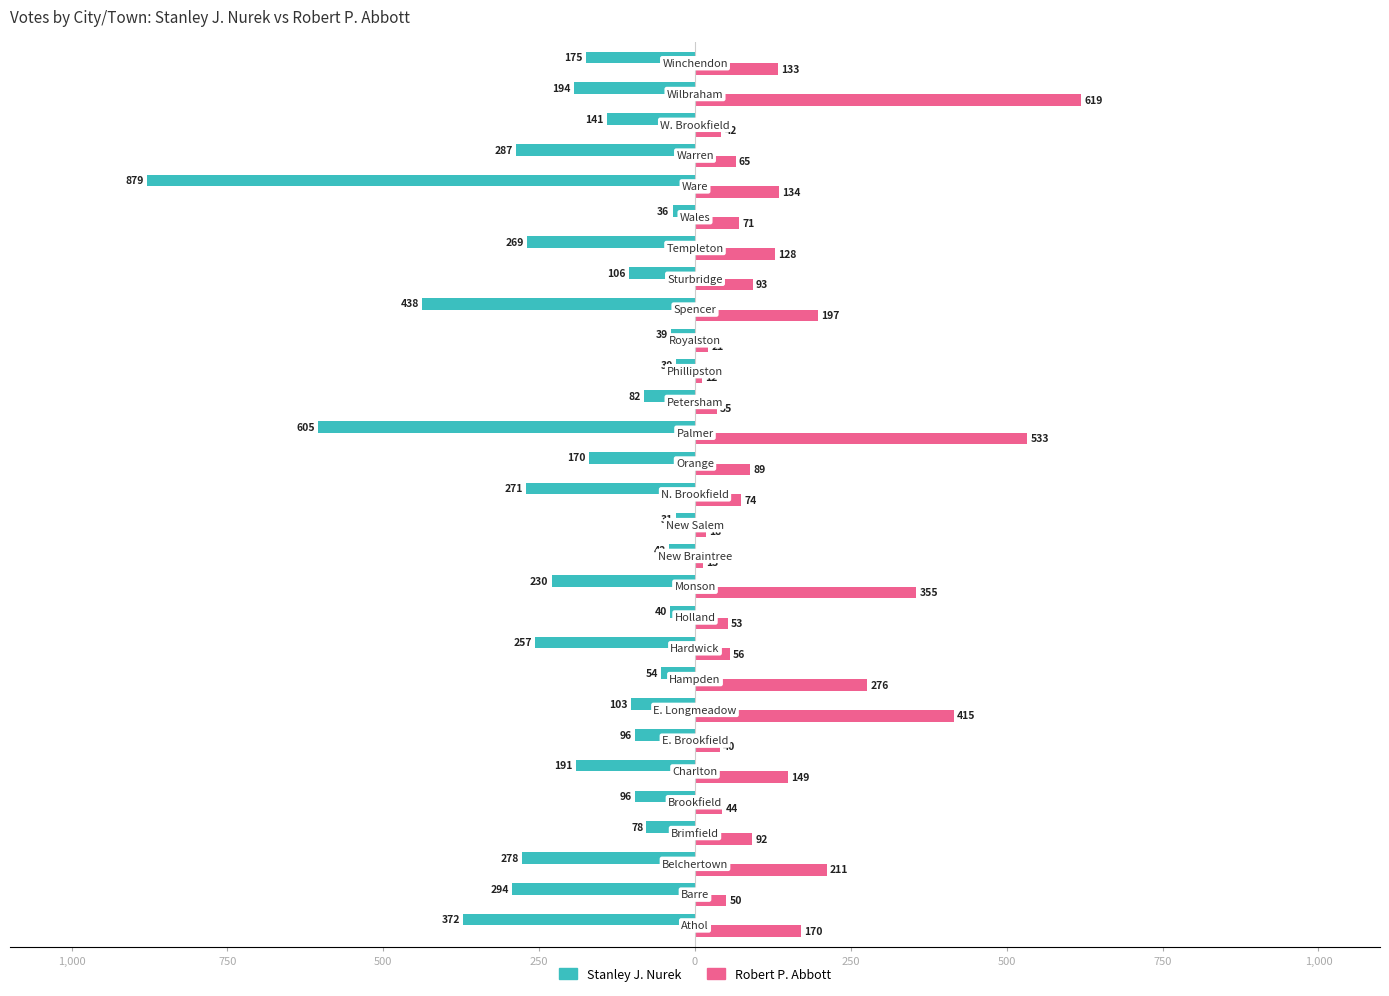

What is the value of the Stanley J. Nurek bar at the 5th from the left?

-96